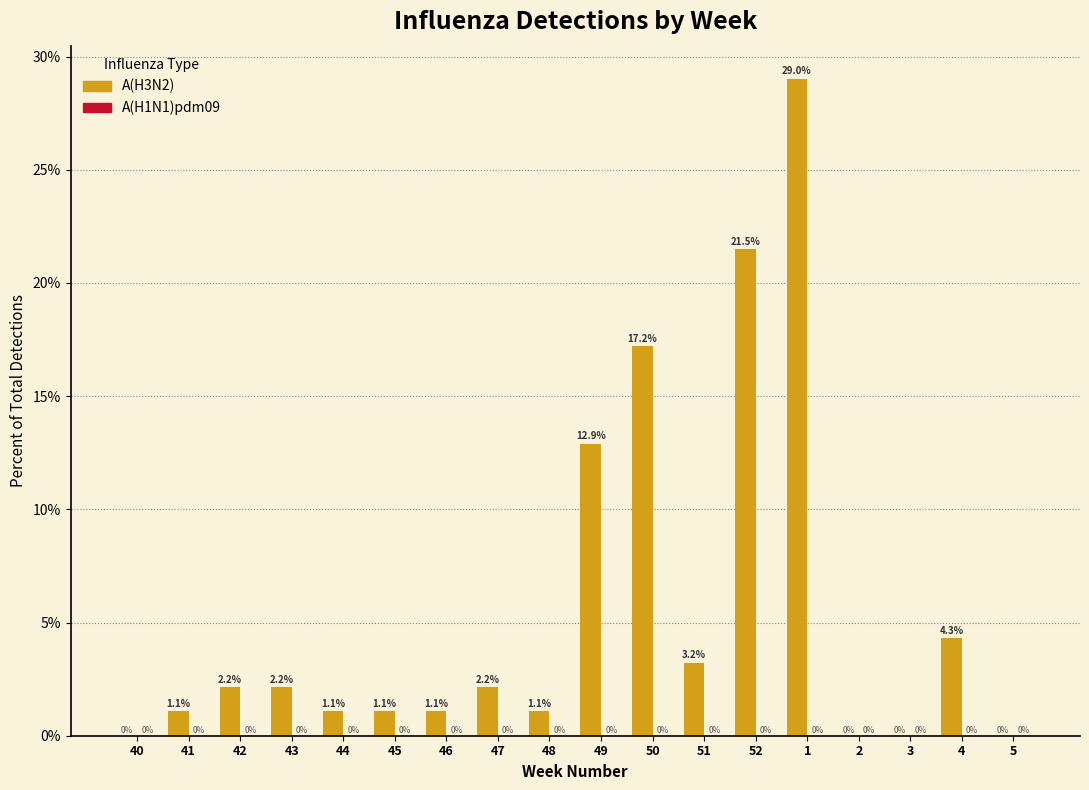

Reading left to right, what are all the values shown in this chart?

40=0.0	41=1.1	42=2.2	43=2.2	44=1.1	45=1.1	46=1.1	47=2.2	48=1.1	49=12.9	50=17.2	51=3.2	52=21.5	1=29.0	2=0.0	3=0.0	4=4.3	5=0.0